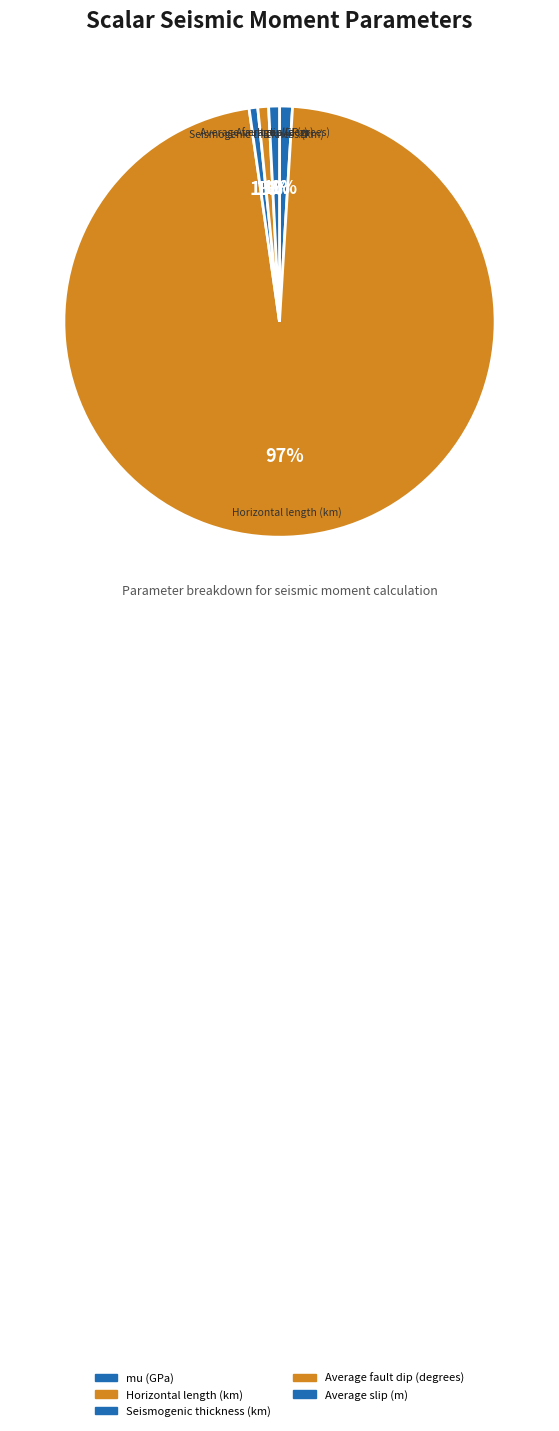

To the nearest percent, what is the average slice percentage?

20%